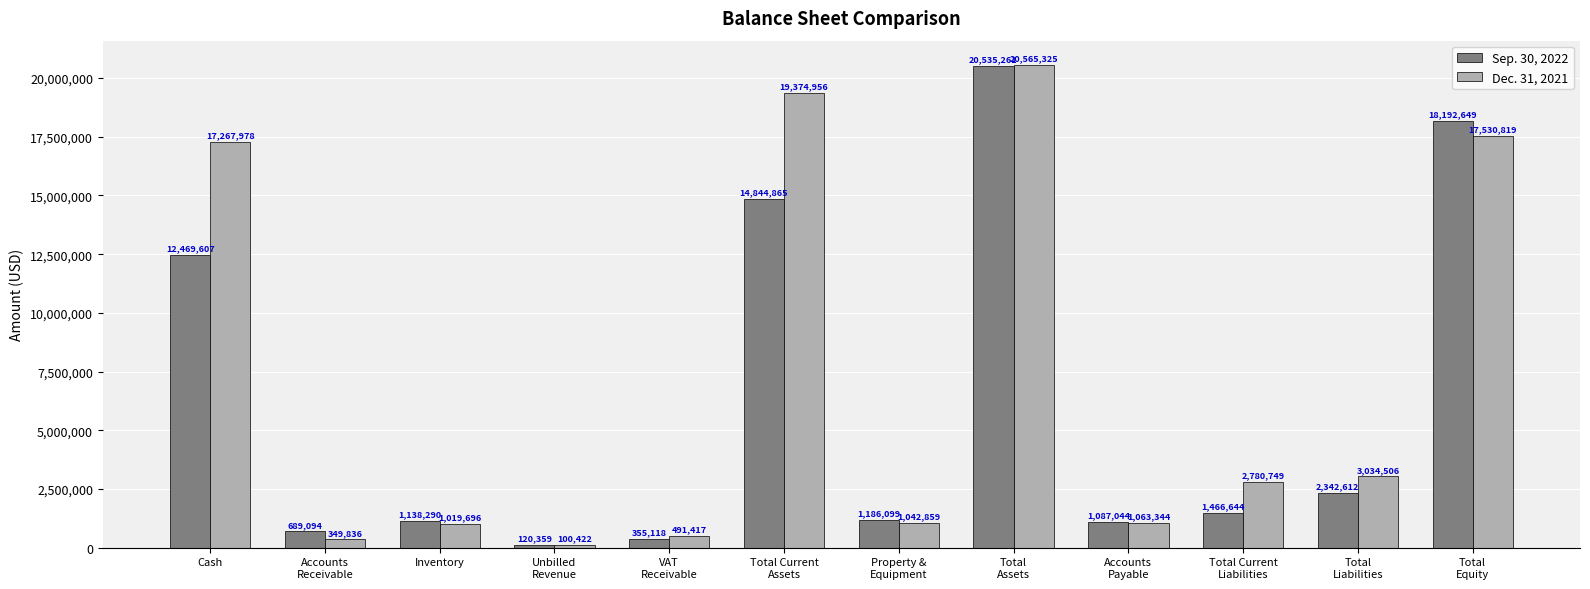

At how many categories does at least one series exceed 8355131?

4